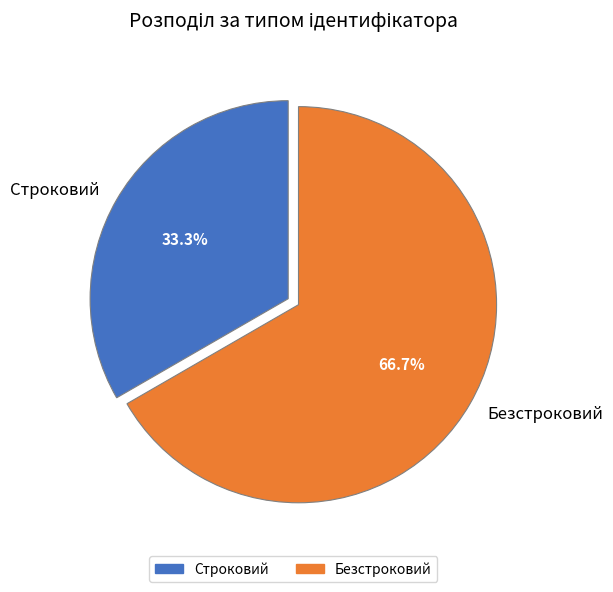

What percentage is the Строковий slice, to the nearest percent?

33%